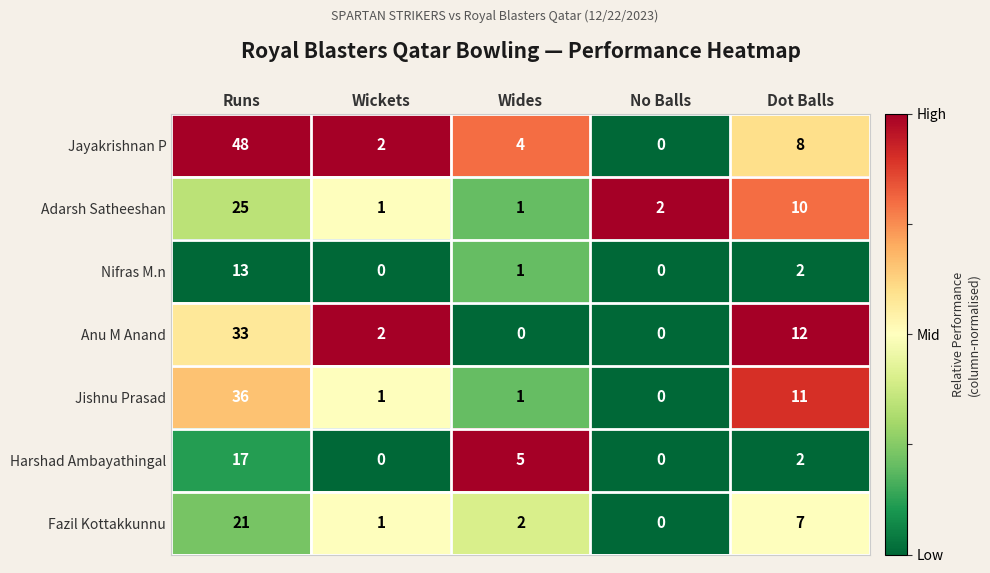

At which label does Jayakrishnan P reach its peak?

Runs